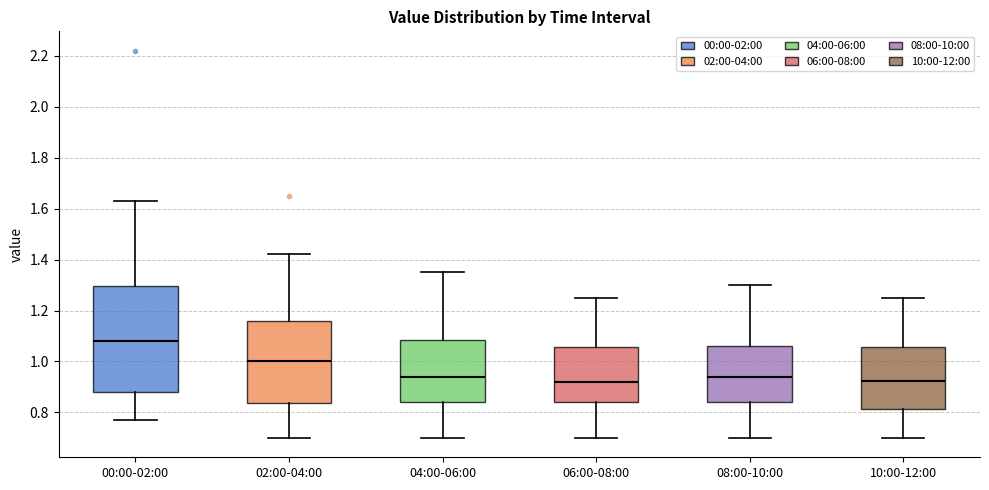

Reading left to right, transcribe this box plot: for each box, give where its median line is, the range the box spans, and where its two whiskers end, as read against the y-axis. The values are not printed on the chart, so give them approximately, as read against the axis.

00:00-02:00: median 1.08, box 0.88 to 1.30, whiskers 0.78 to 1.64
02:00-04:00: median 1.00, box 0.84 to 1.16, whiskers 0.70 to 1.42
04:00-06:00: median 0.94, box 0.84 to 1.08, whiskers 0.70 to 1.36
06:00-08:00: median 0.92, box 0.84 to 1.06, whiskers 0.70 to 1.26
08:00-10:00: median 0.94, box 0.84 to 1.06, whiskers 0.70 to 1.30
10:00-12:00: median 0.92, box 0.82 to 1.06, whiskers 0.70 to 1.26